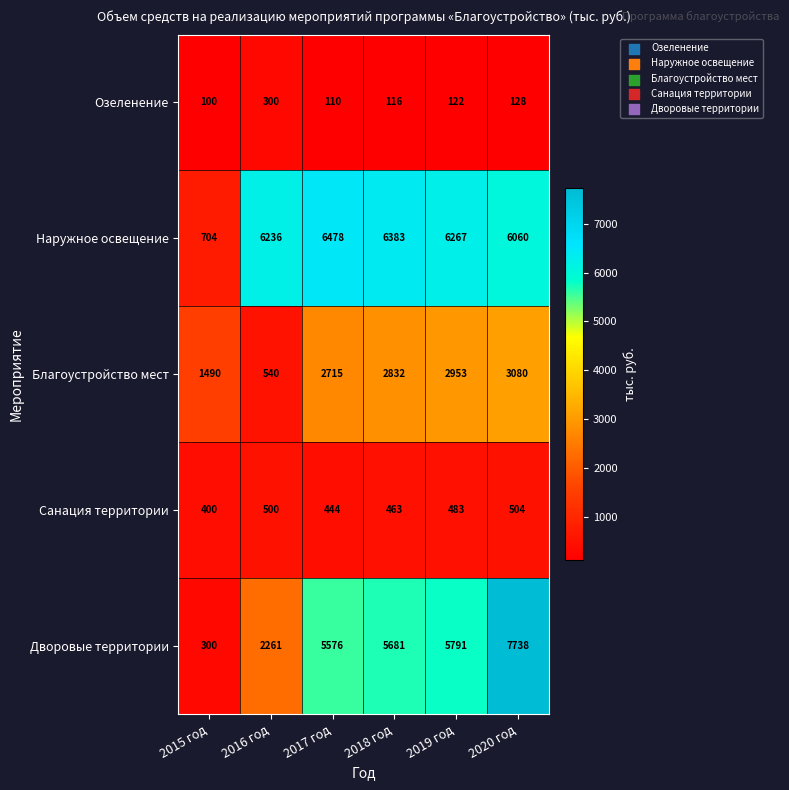

At how many categories does at least one series exceed 6438?

2